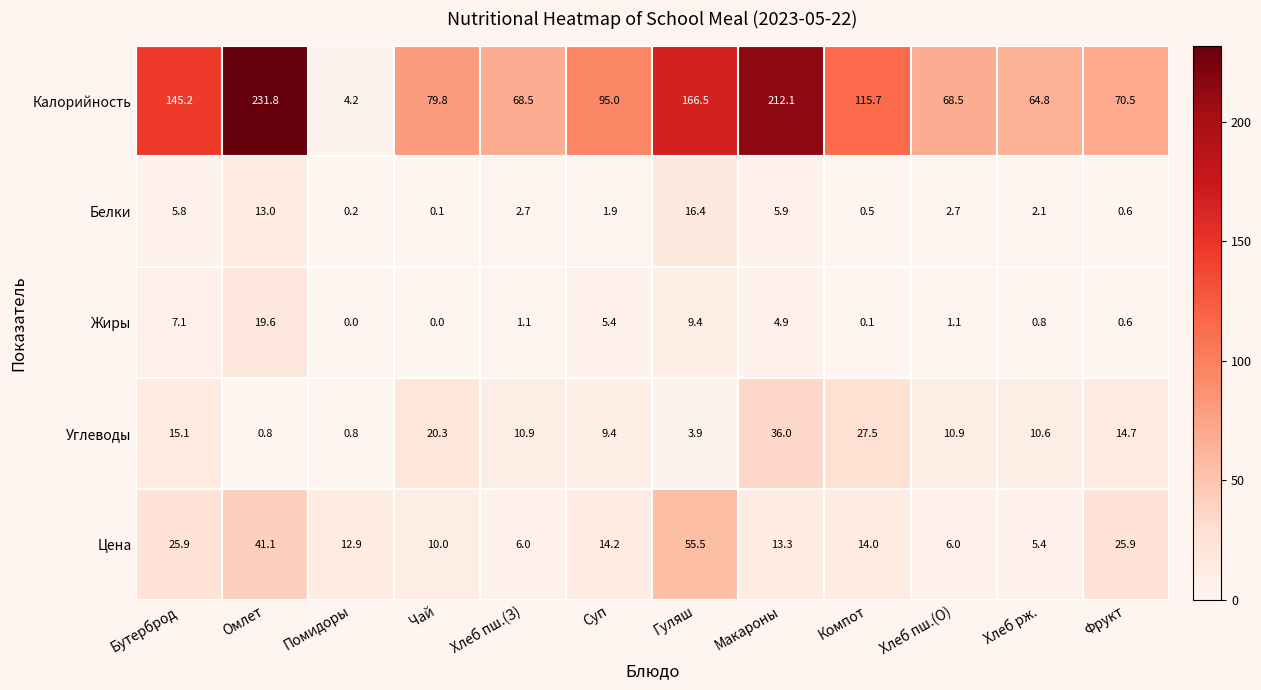

Is it true that Жиры equals 9.4 at Гуляш?

True